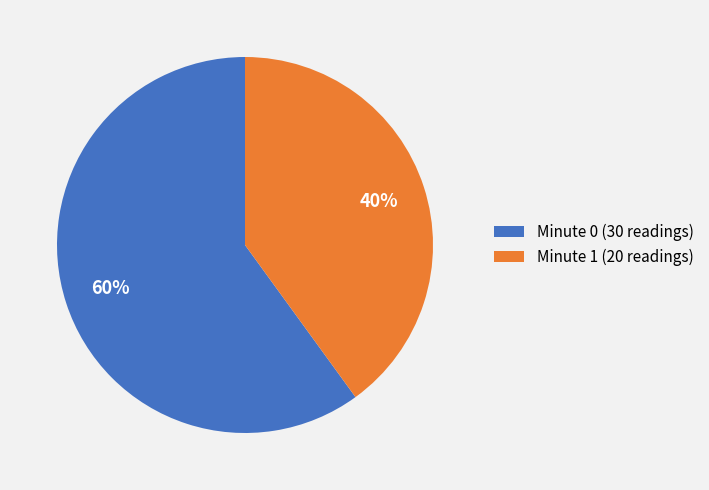

Approximately how many times larger is the value at Minute 0 (30 readings) compared to Minute 1 (20 readings)?

1.5